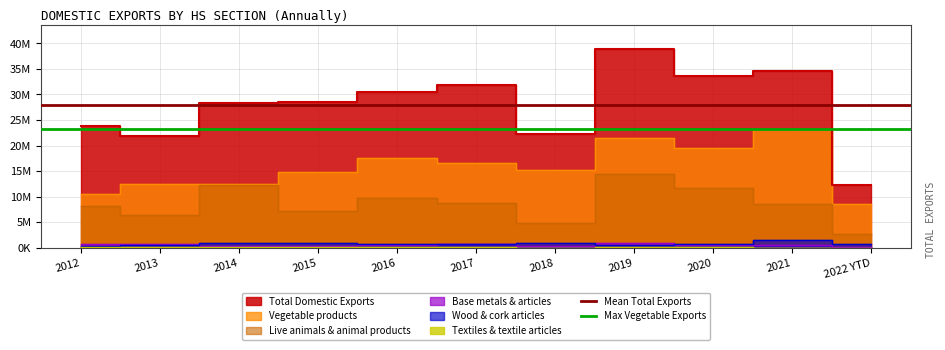

Where is Mean Total Exports nearest to the value 27837384?

2012